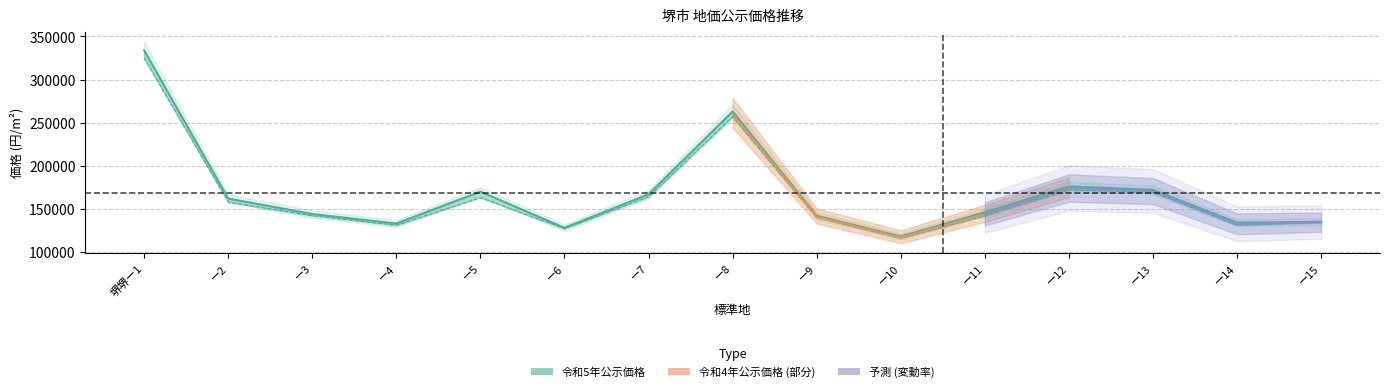

What is the label of the 10th point from the left?

ー10